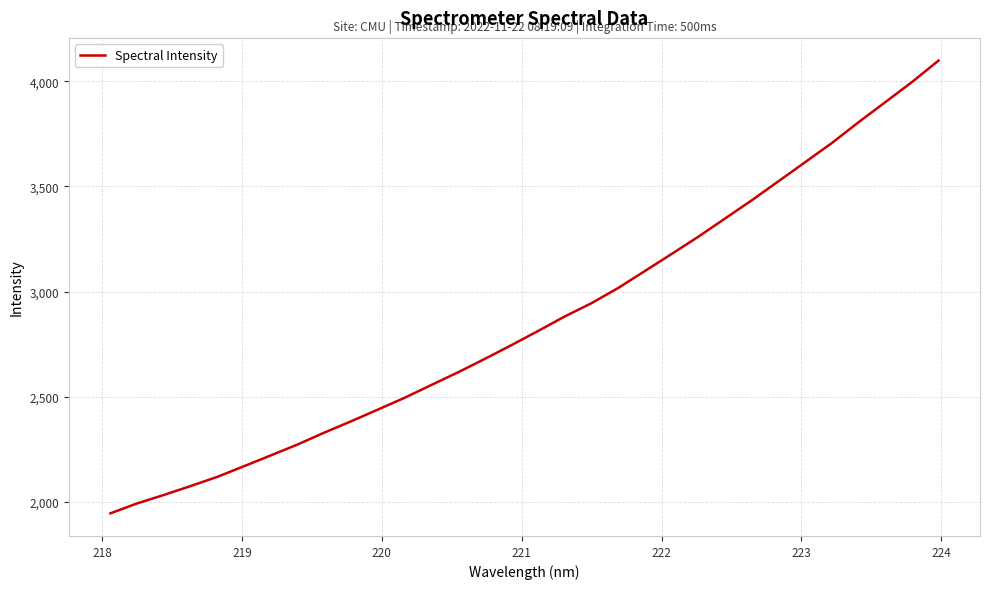

Does the chart display data point markers on the line(s)?

No